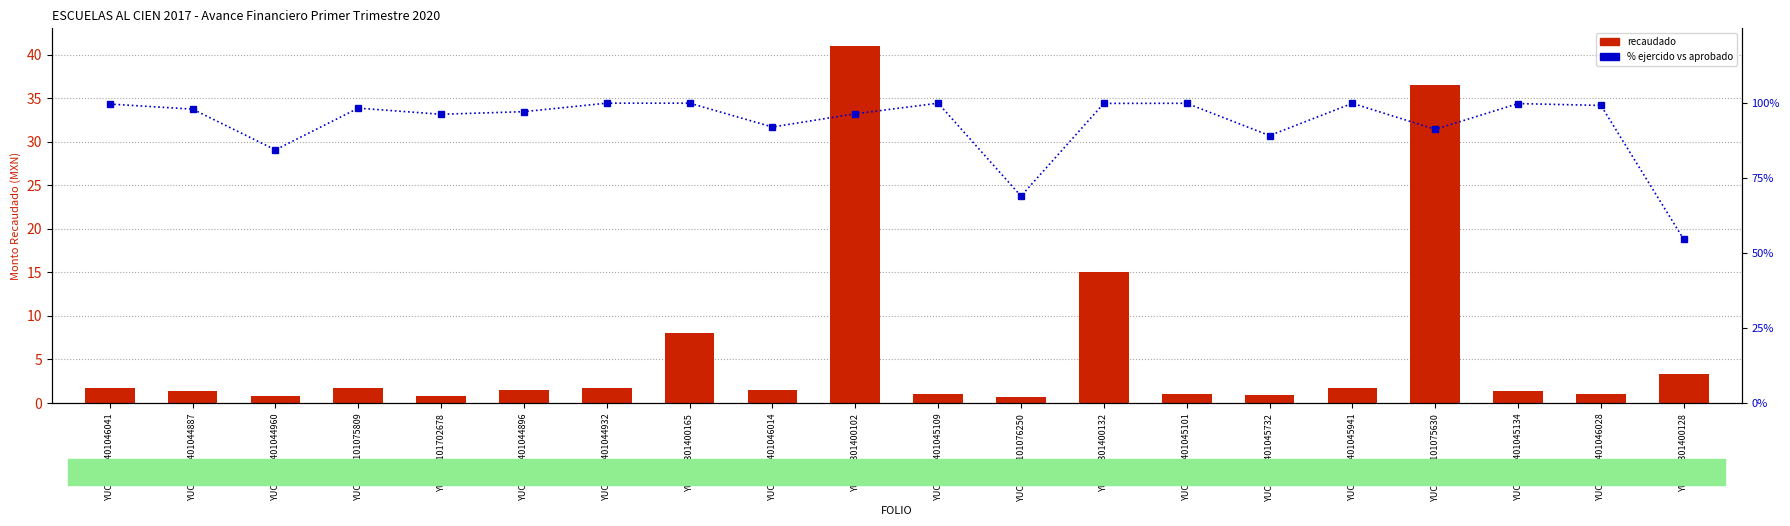

What is the difference between the % Ejercido vs Aprobado values at YUC17180101075630 and YUC17180101076250?

22.3